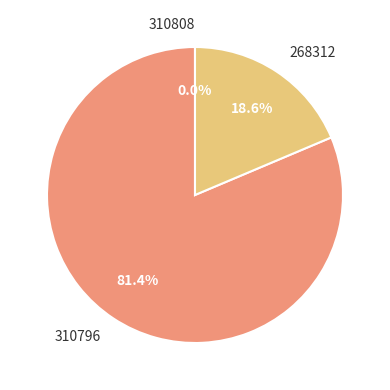

Is there any slice that represents more than half of the pie?

Yes